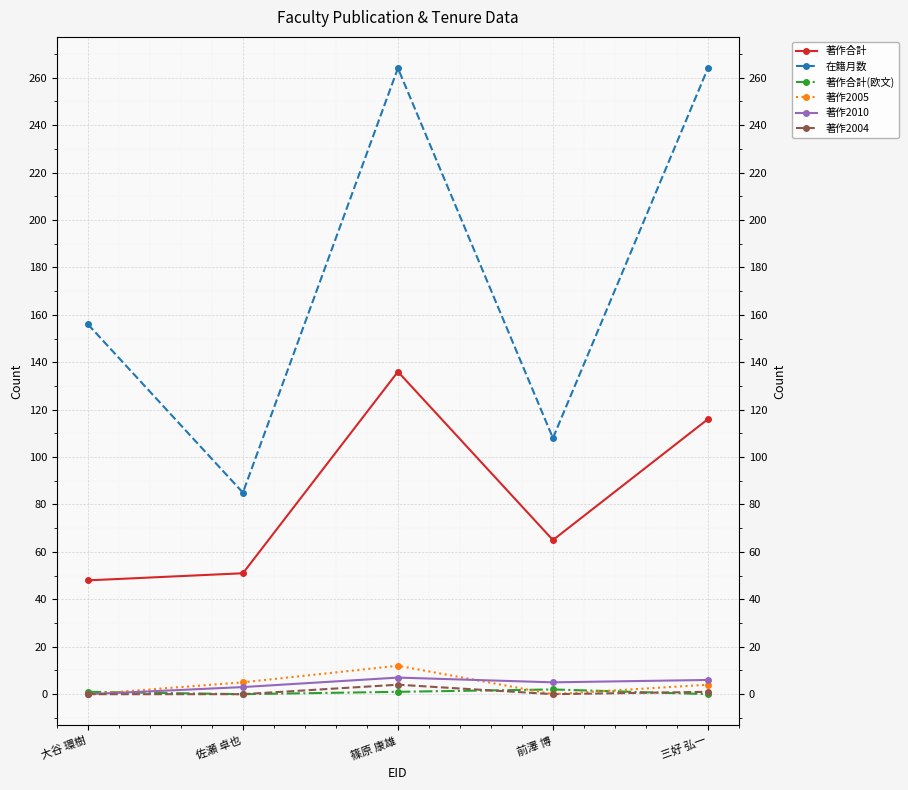

What position from the right is 前澤 博?

2